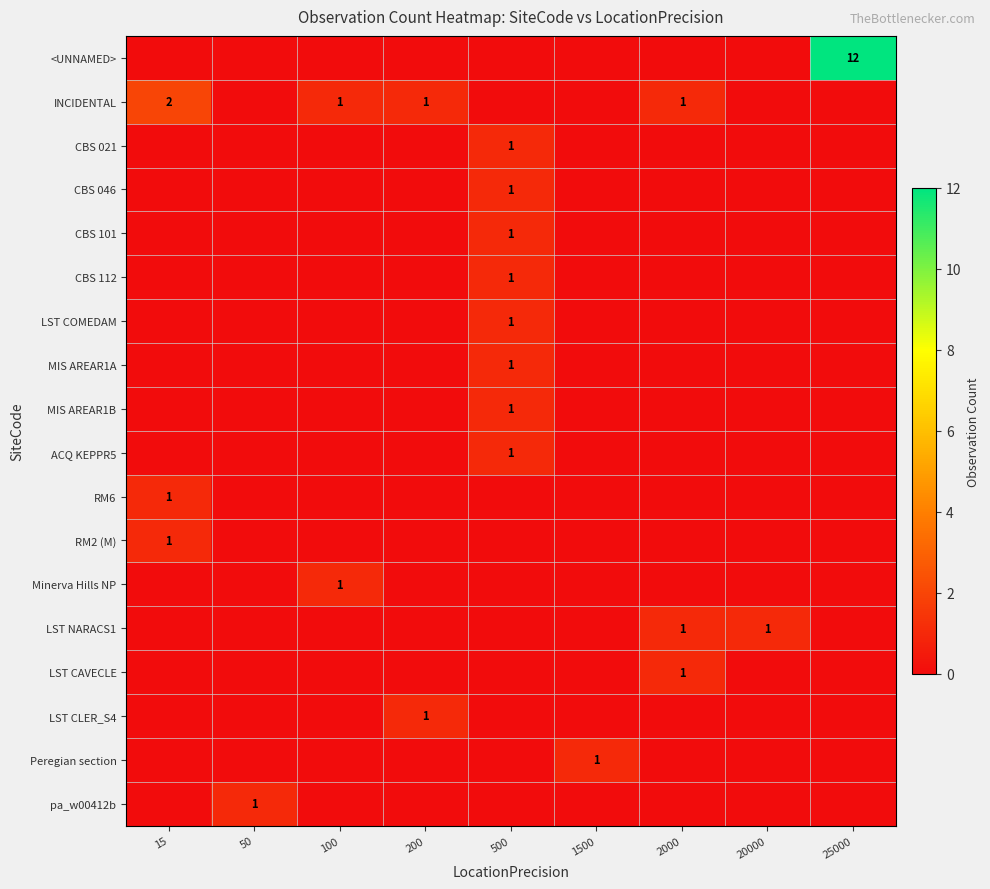

At which category is the sum across all series the highest?

25000